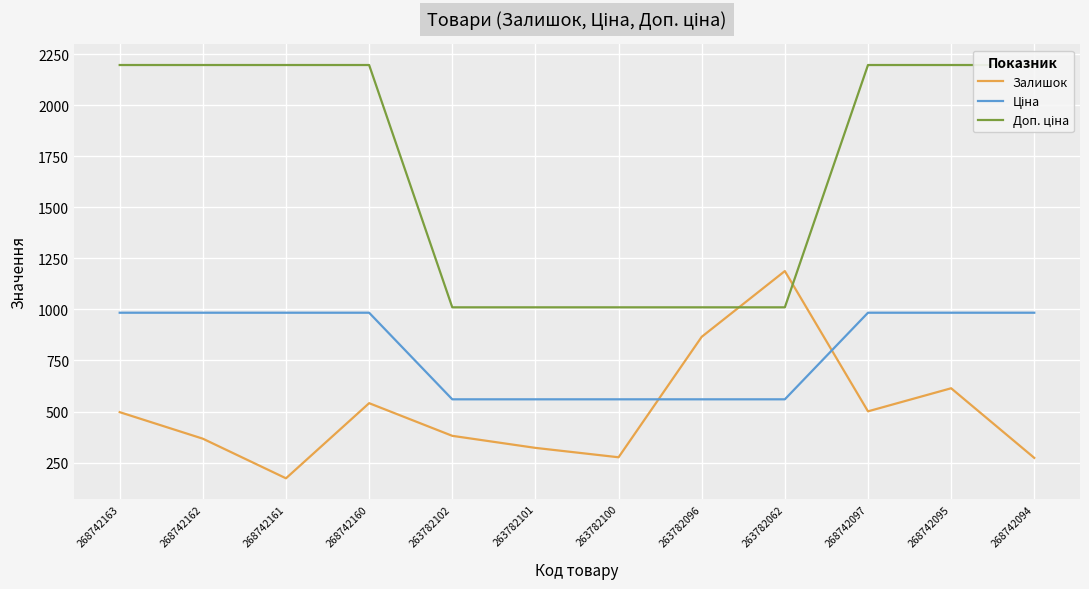

Between 263782062 and 263782102, which is larger?

263782062